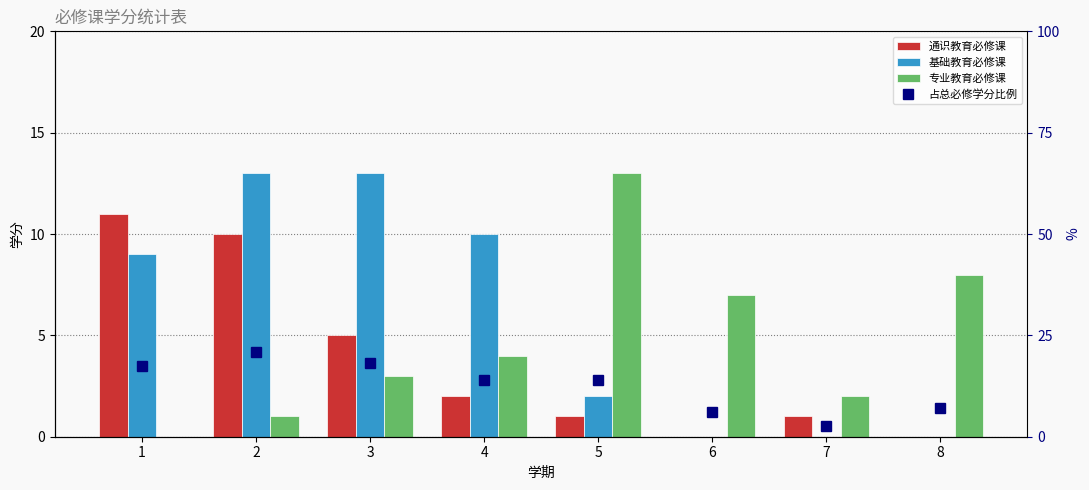

What value does the 专业教育必修课 series have at 7?

2.0